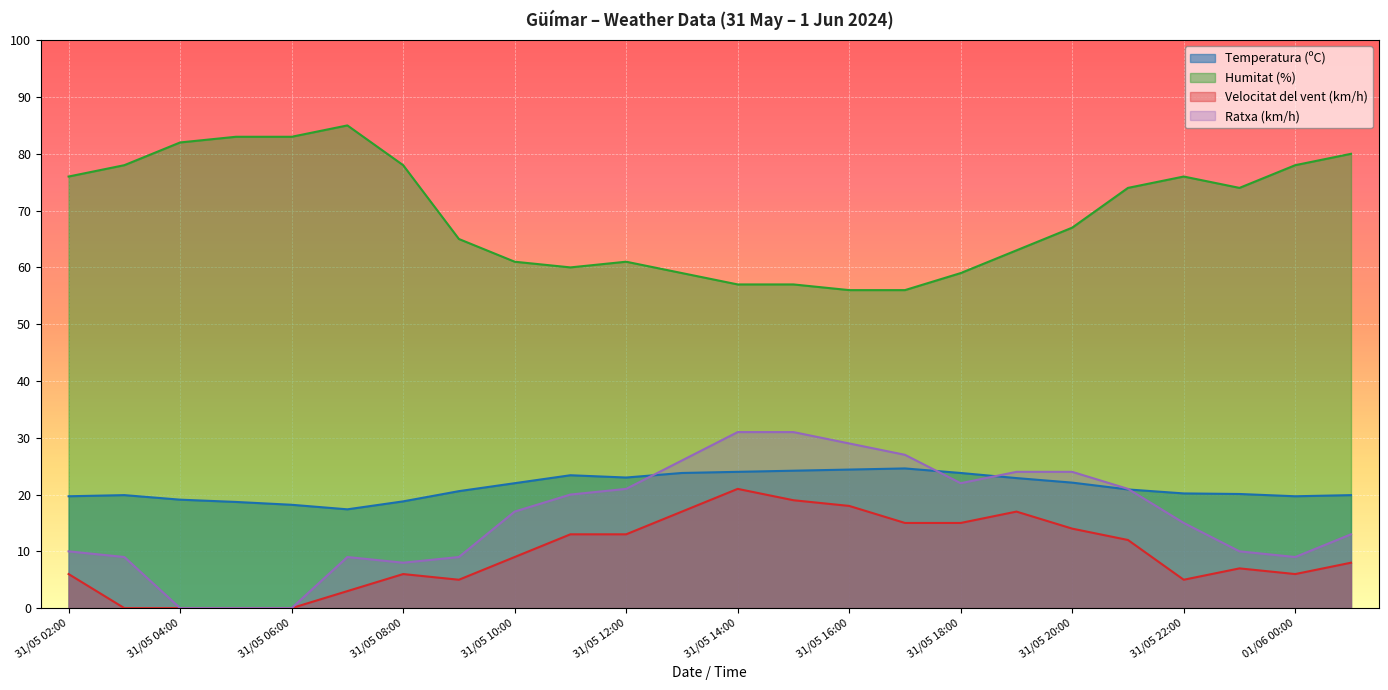

What is the difference between the maximum and minimum values in the Velocitat del vent (km/h) series?

21.0